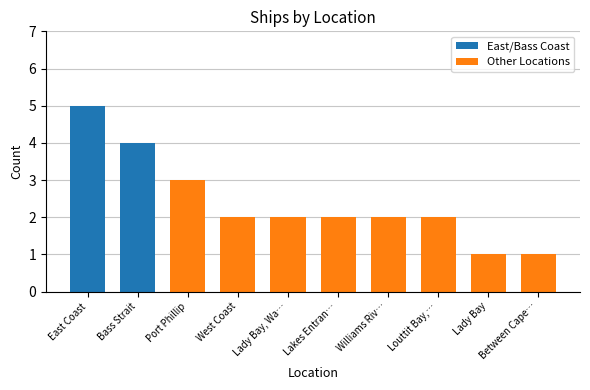

Reading right to left, transcribe all the data shown in this chart.

Between Cape Schanck and Point Nepean=1	Lady Bay=1	Louttit Bay, Lorne=2	Williams River NSW=2	Lakes Entrance=2	Lady Bay, Warrnambool=2	West Coast=2	Port Phillip=3	Bass Strait=4	East Coast=5